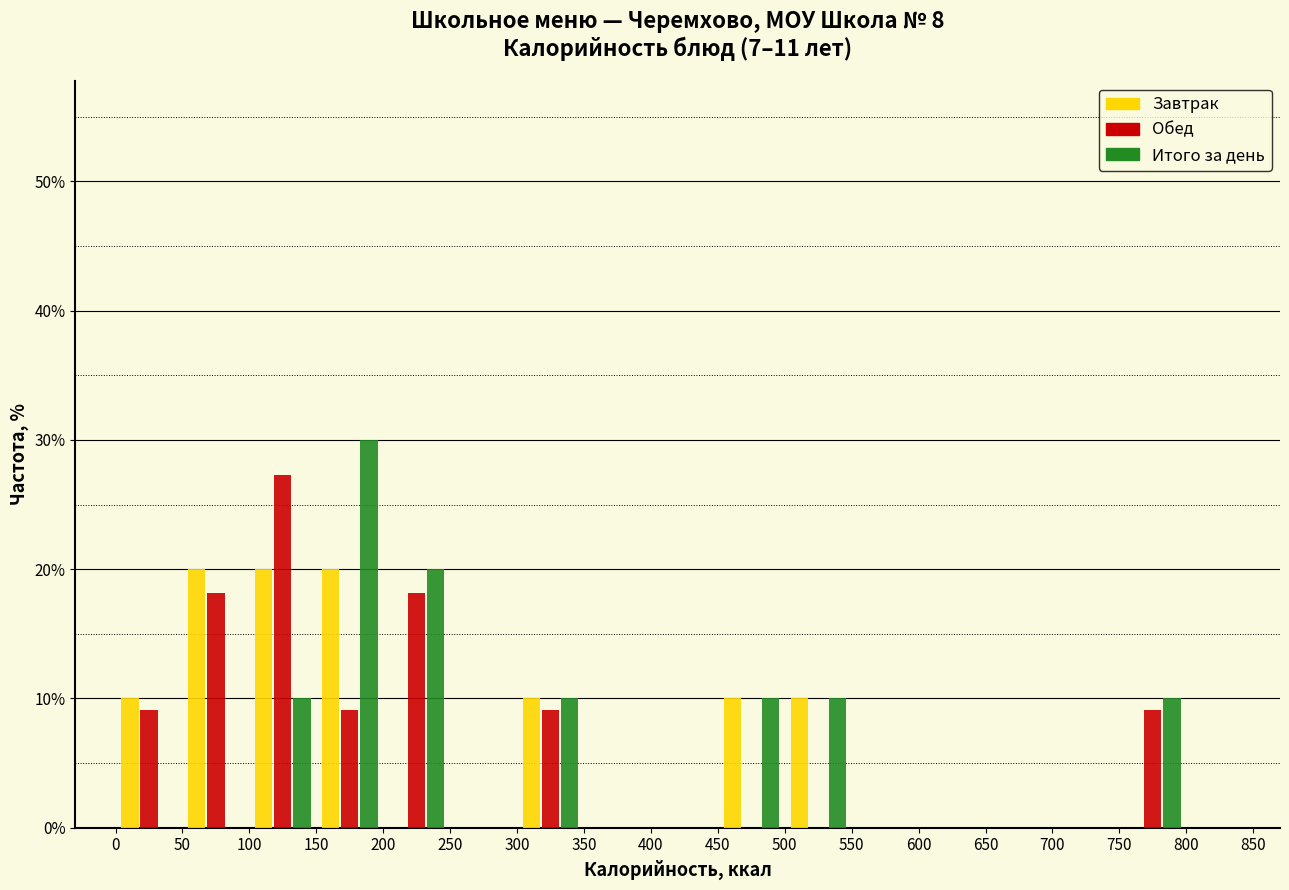

What is the height of the Итого за день bar covering 450 to 500 on the x-axis? The values are not printed on the chart, so give them approximately, as read against the axis.

10